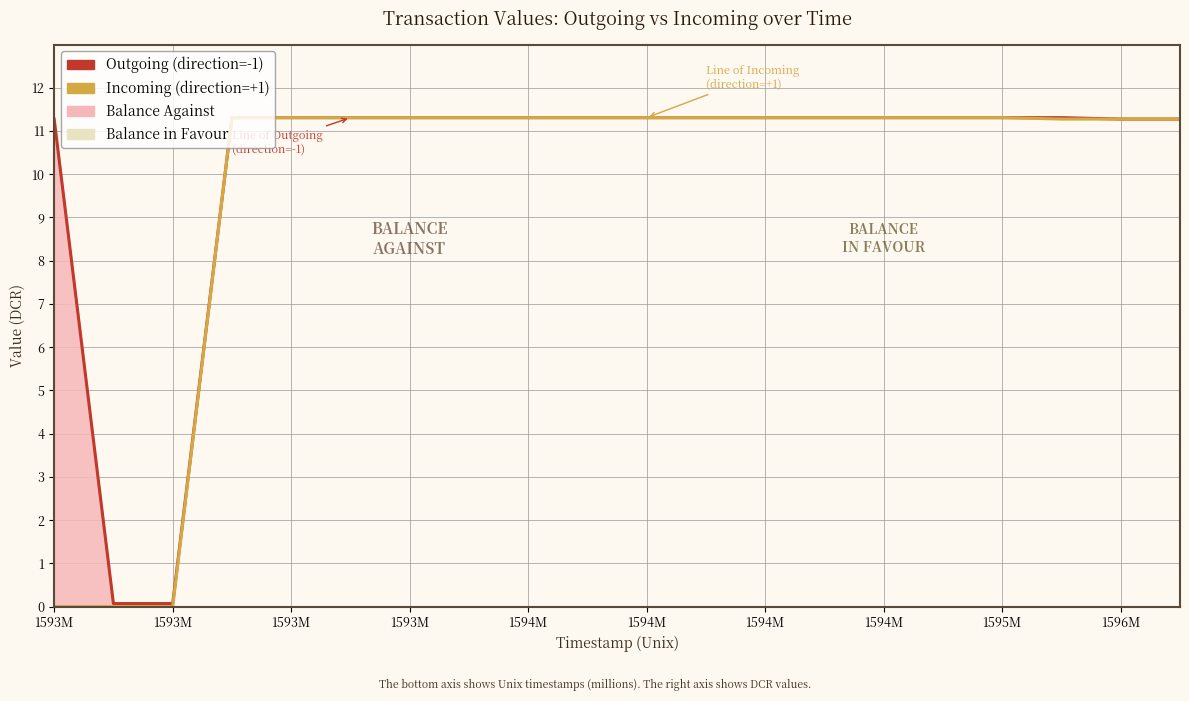

At which label does Outgoing (direction=-1) reach its minimum?

1593M